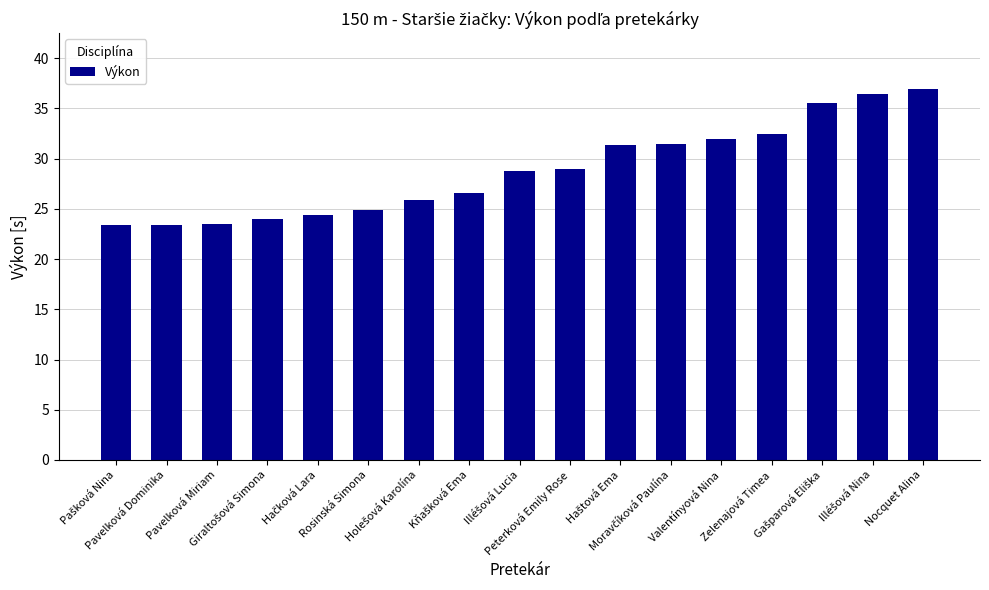

What is the difference between the maximum and minimum values?

13.6